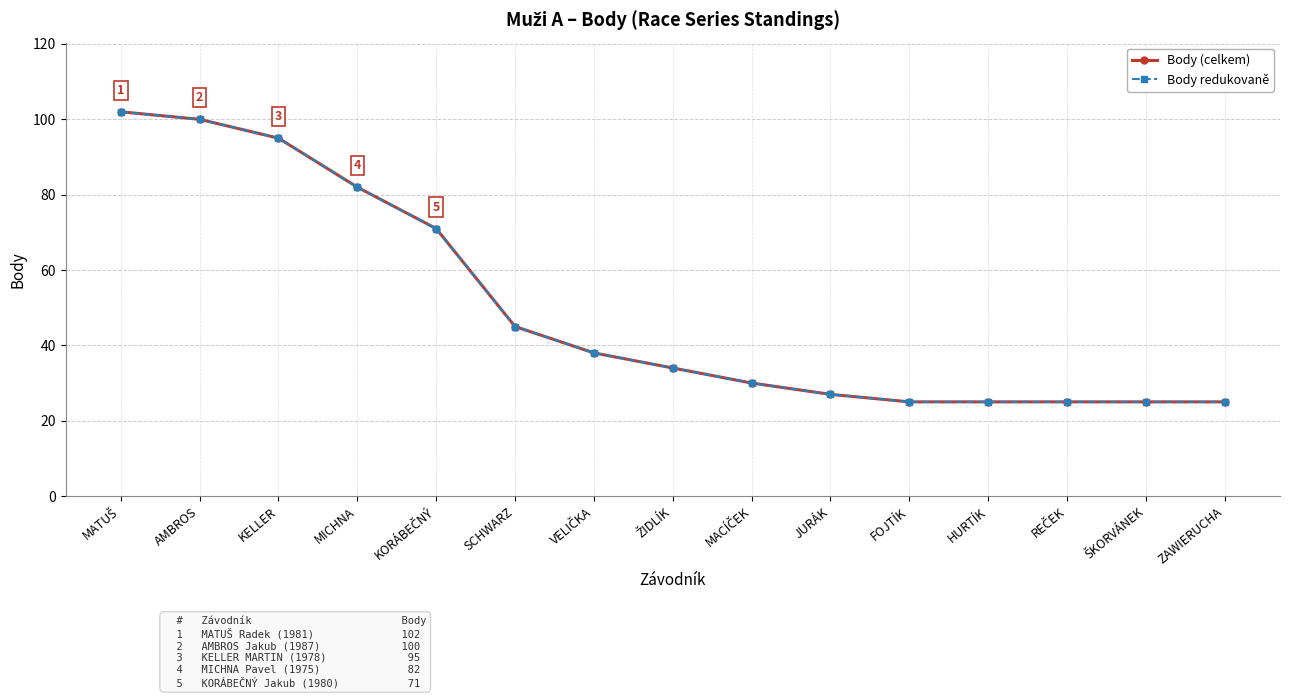

Is the value of Body (celkem) at MACÍČEK greater than the value of Body redukovaně at ZAWIERUCHA?

Yes